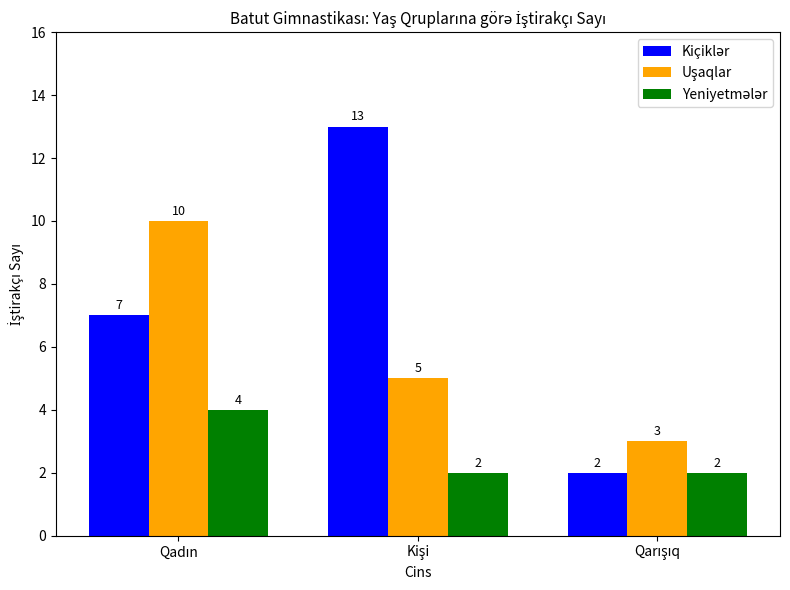

Reading left to right, what are all the values shown in this chart?

Kiçiklər: 7	13	2
Uşaqlar: 10	5	3
Yeniyetmələr: 4	2	2